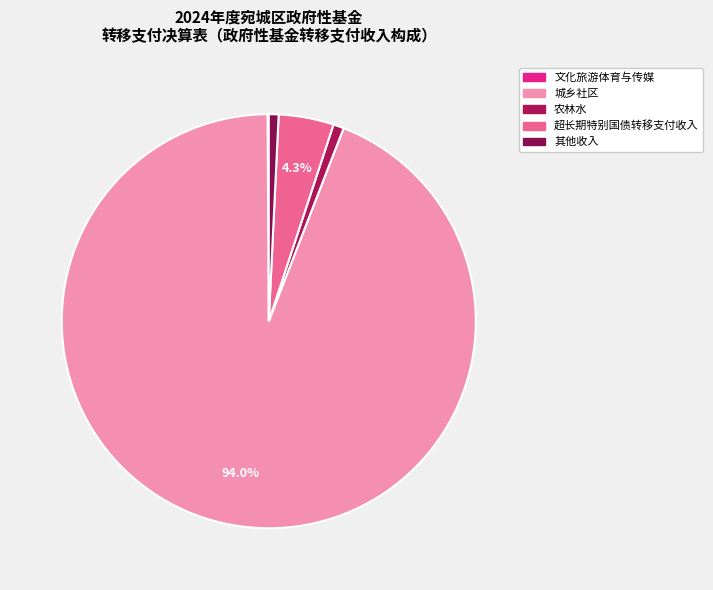

Is it true that 其他收入 is 9% of the pie?

False